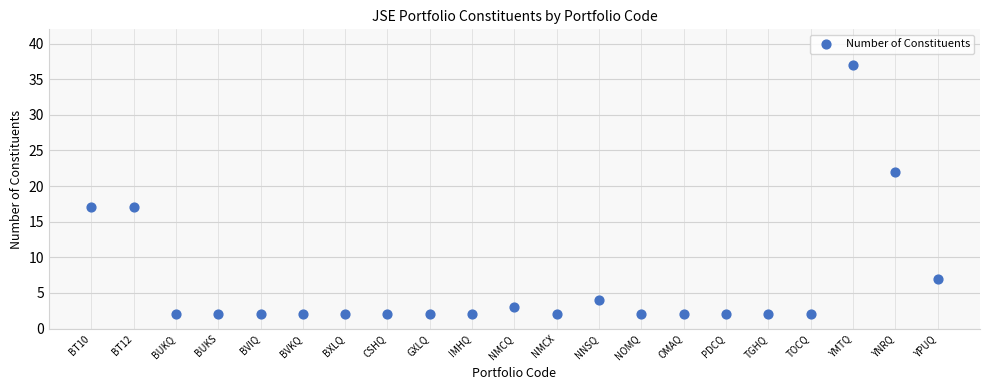

What is the range of Y values (max minus min)?

35